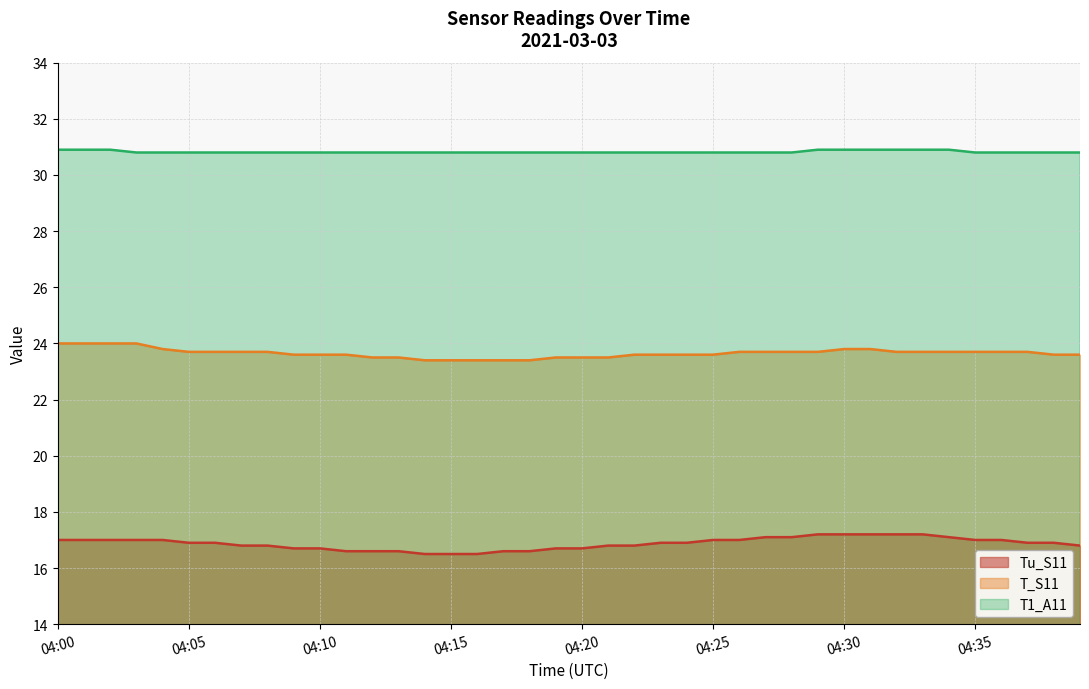

Reading right to left, what are all the values shown in this chart?

Tu_S11: 16.8	16.9	16.9	17.0	17.0	17.1	17.2	17.2	17.2	17.2	17.2	17.1	17.1	17.0	17.0	16.9	16.9	16.8	16.8	16.7	16.7	16.6	16.6	16.5	16.5	16.5	16.6	16.6	16.6	16.7	16.7	16.8	16.8	16.9	16.9	17.0	17.0	17.0	17.0	17.0
T_S11: 23.6	23.6	23.7	23.7	23.7	23.7	23.7	23.7	23.8	23.8	23.7	23.7	23.7	23.7	23.6	23.6	23.6	23.6	23.5	23.5	23.5	23.4	23.4	23.4	23.4	23.4	23.5	23.5	23.6	23.6	23.6	23.7	23.7	23.7	23.7	23.8	24.0	24.0	24.0	24.0
T1_A11: 30.8	30.8	30.8	30.8	30.8	30.9	30.9	30.9	30.9	30.9	30.9	30.8	30.8	30.8	30.8	30.8	30.8	30.8	30.8	30.8	30.8	30.8	30.8	30.8	30.8	30.8	30.8	30.8	30.8	30.8	30.8	30.8	30.8	30.8	30.8	30.8	30.8	30.9	30.9	30.9